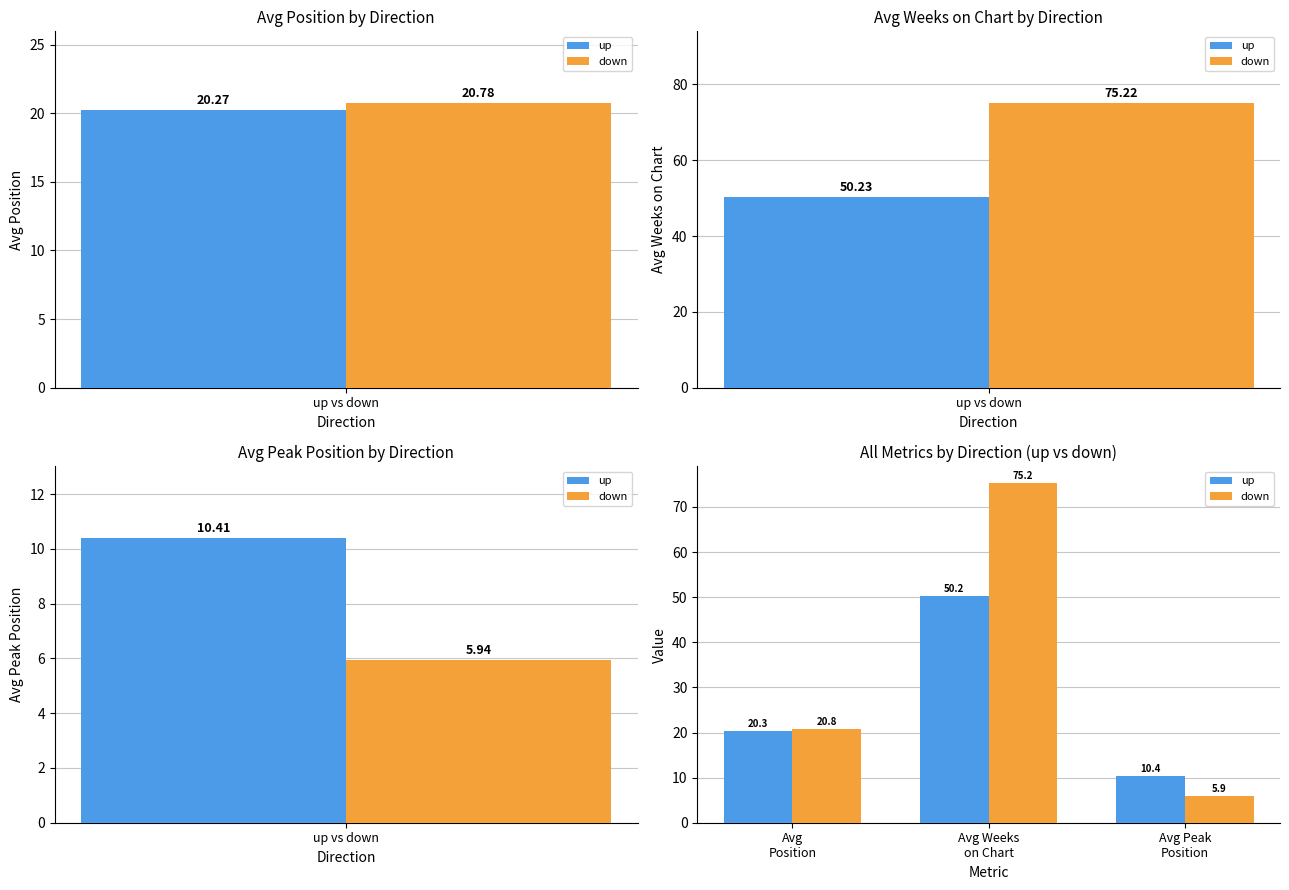

Which series has the largest total across all categories?

down